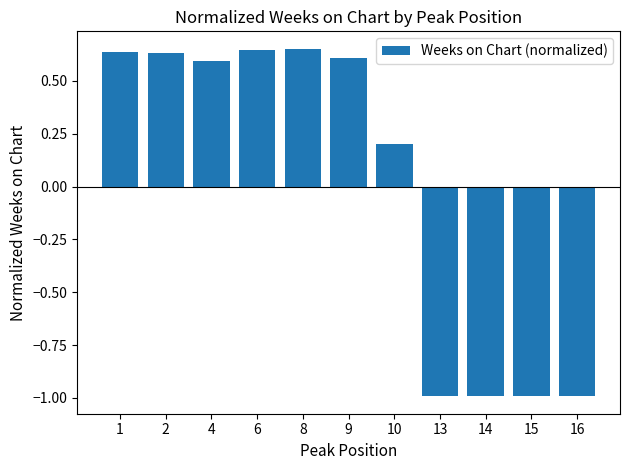

How many values are between 0 and 1?

7